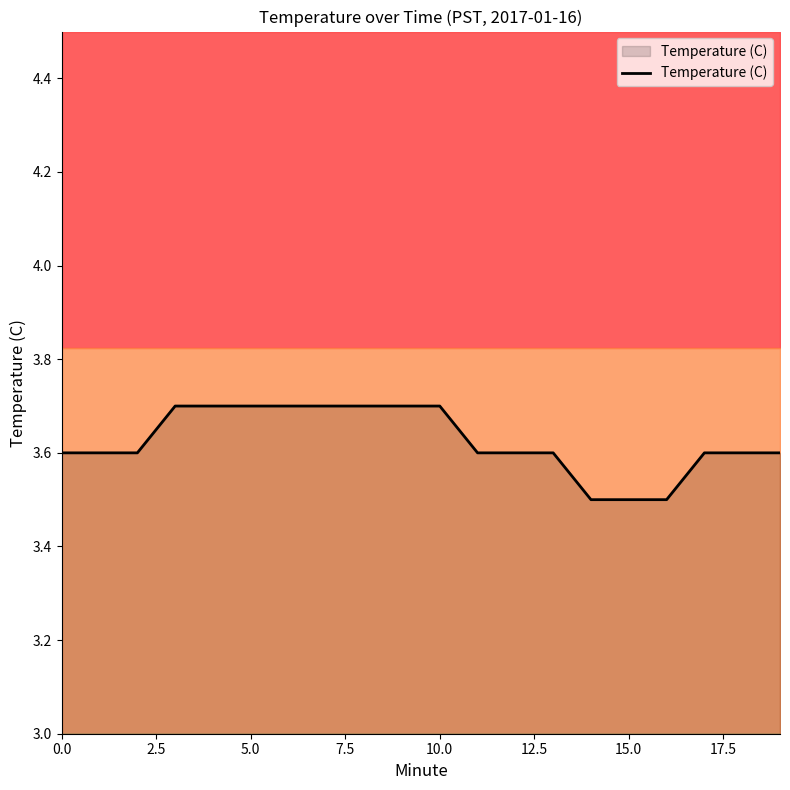

At which category does the chart reach its minimum across all series?

14